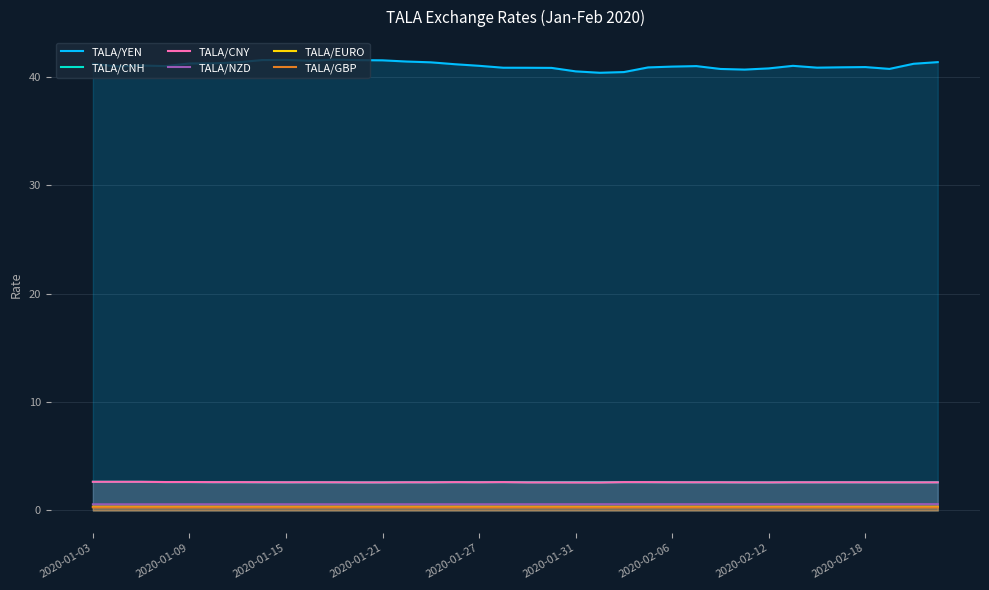

True or false: TALA/GBP and TALA/CNH cross at least once.

False